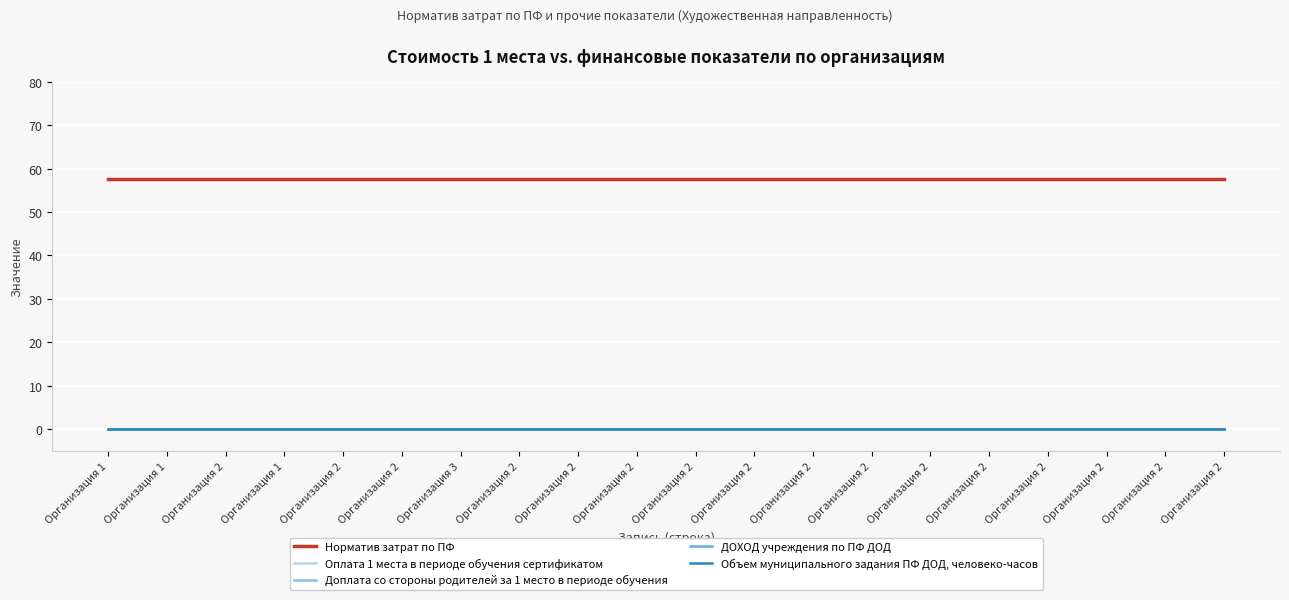

True or false: ДОХОД учреждения по ПФ ДОД and Доплата со стороны родителей за 1 место в периоде обучения intersect in this chart.

False